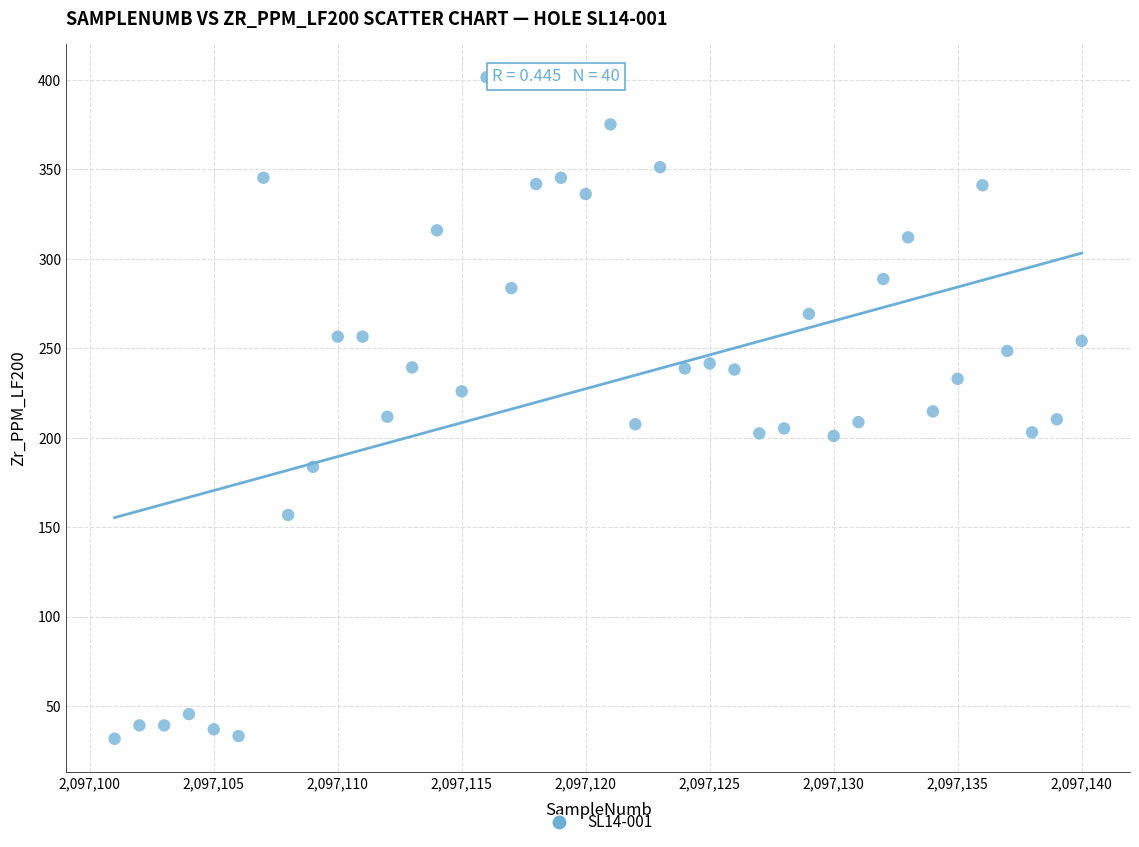

What is the range of Y values (max minus min)?

369.8